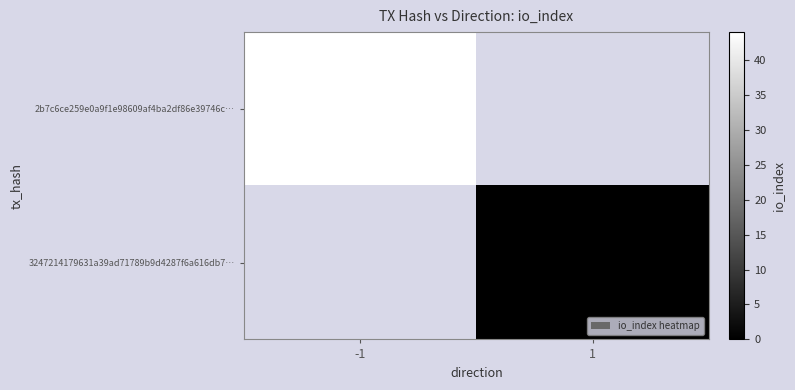

The 2b7c6ce259e0a9f1e98609af4ba2df86e39746c… series shows 58 at -1. True or false?

False